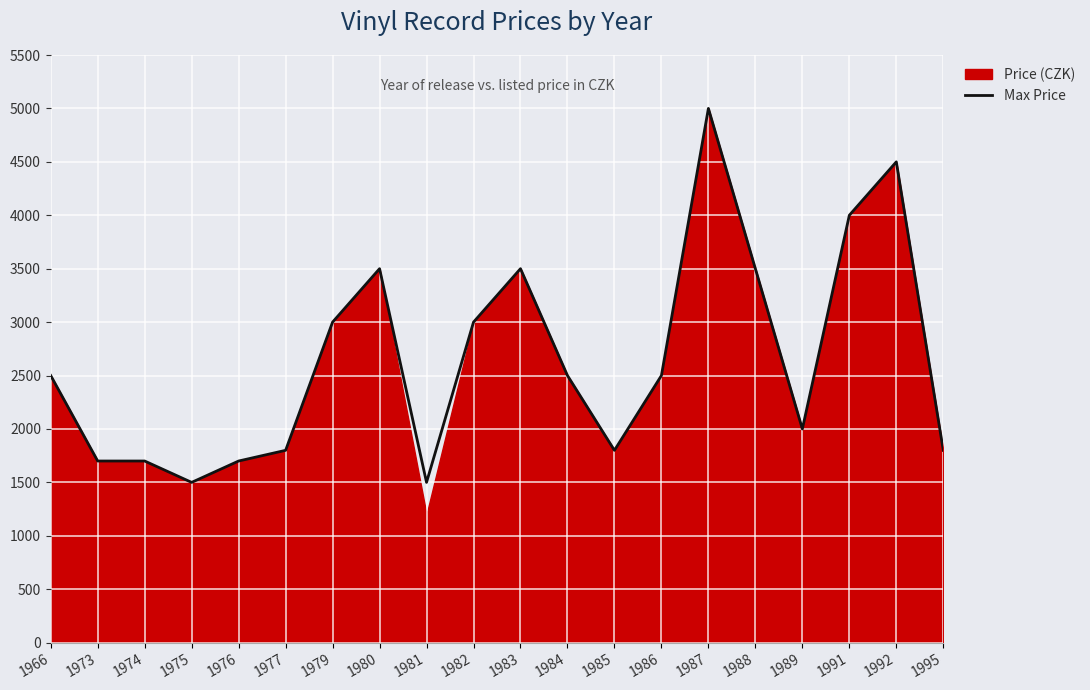

What is the lowest value of the Max Price series?

1500